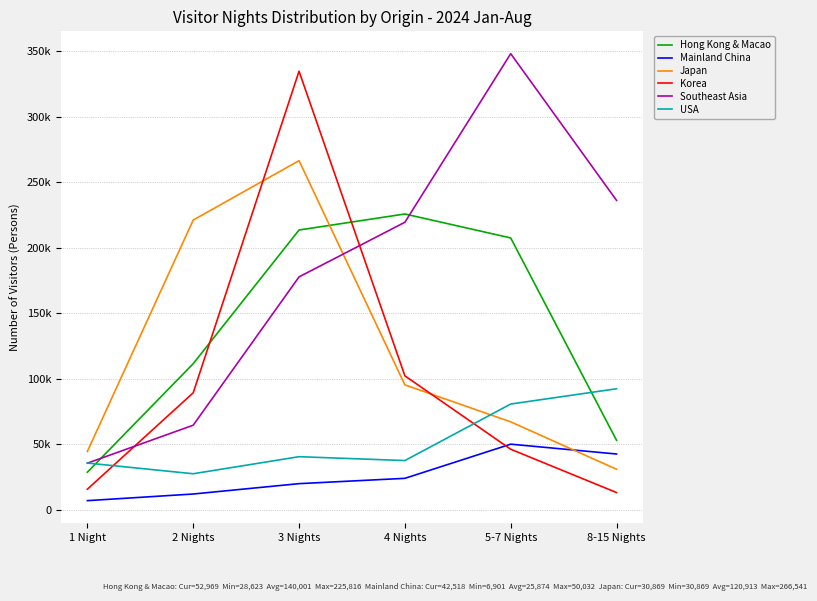

What is the label of the 3rd point from the left?

3 Nights